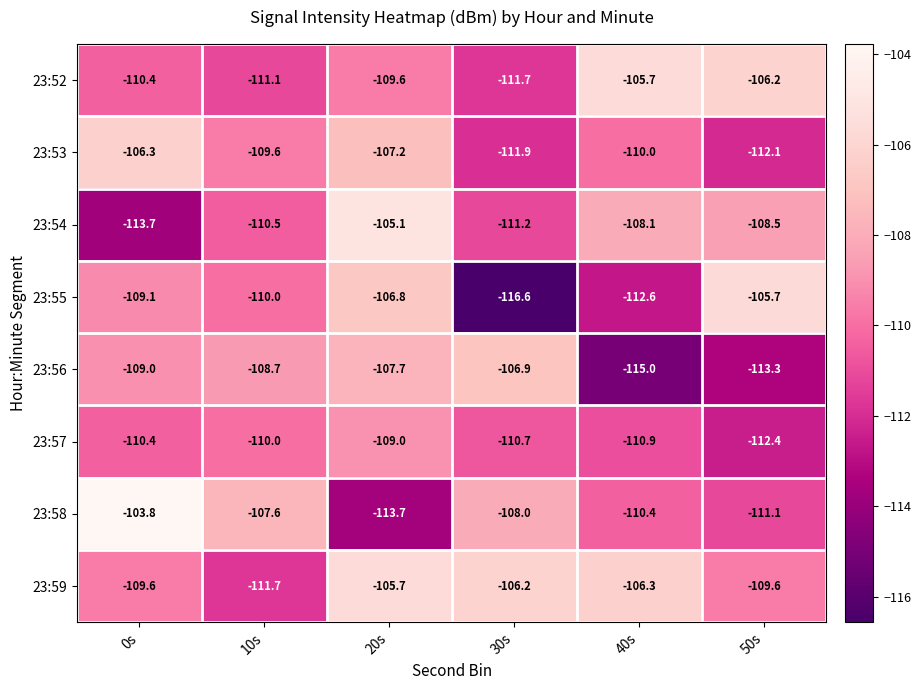

At which label is 23:57 closest to -110?

10s